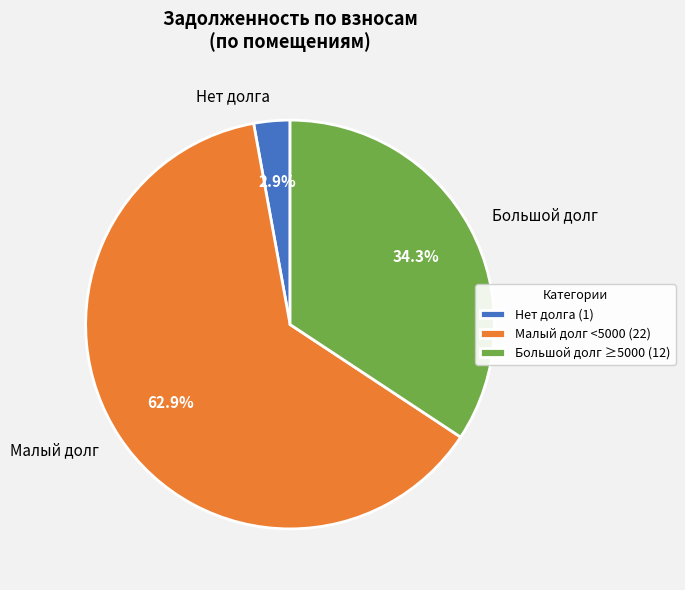

Between Малый долг and Большой долг, which is larger?

Малый долг